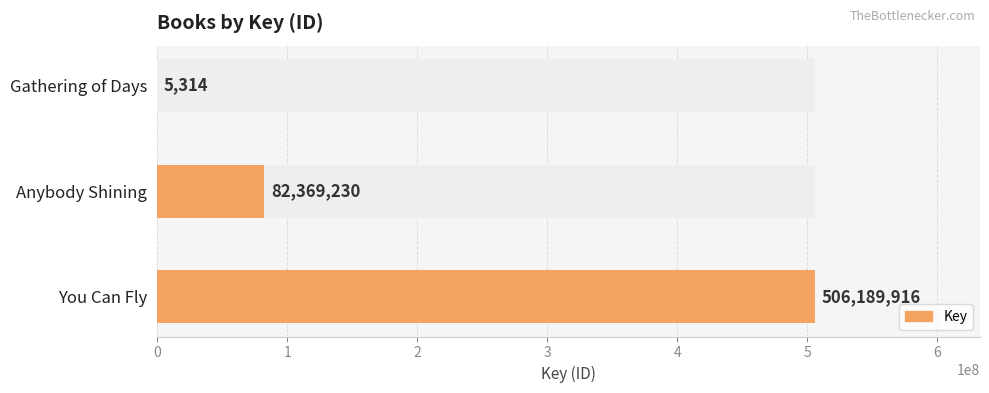

What is the difference between the maximum and minimum values?

506184602